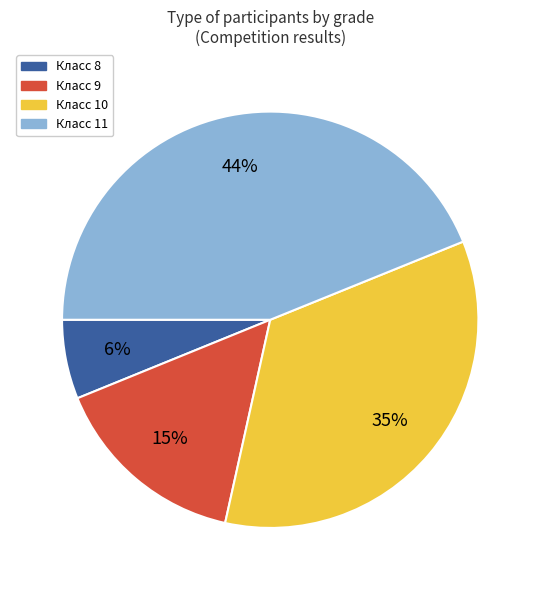

To the nearest percent, what is the average slice percentage?

25%